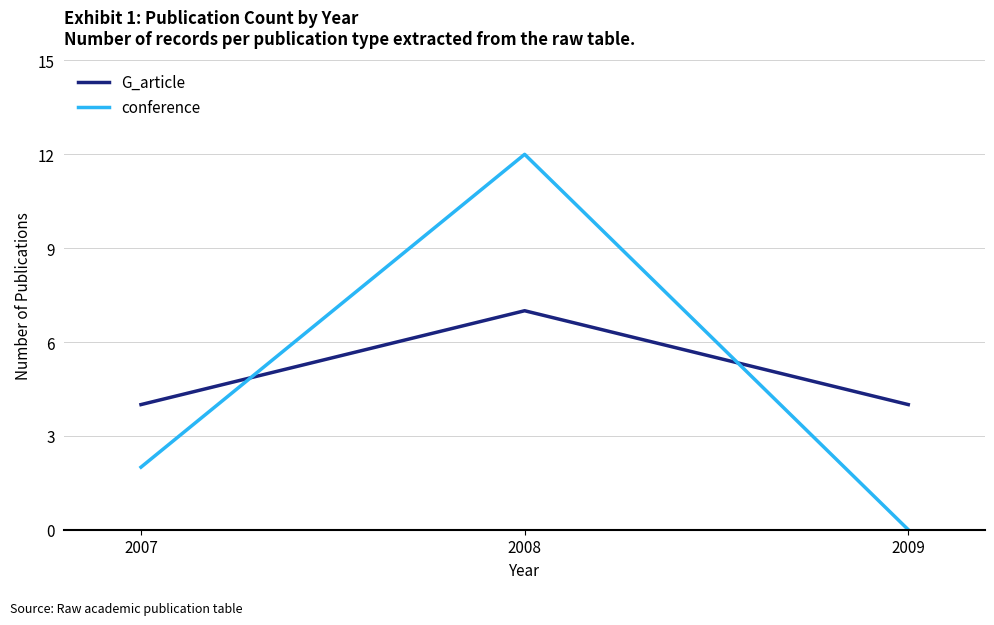

What is the difference between the maximum and minimum values in the G_article series?

3